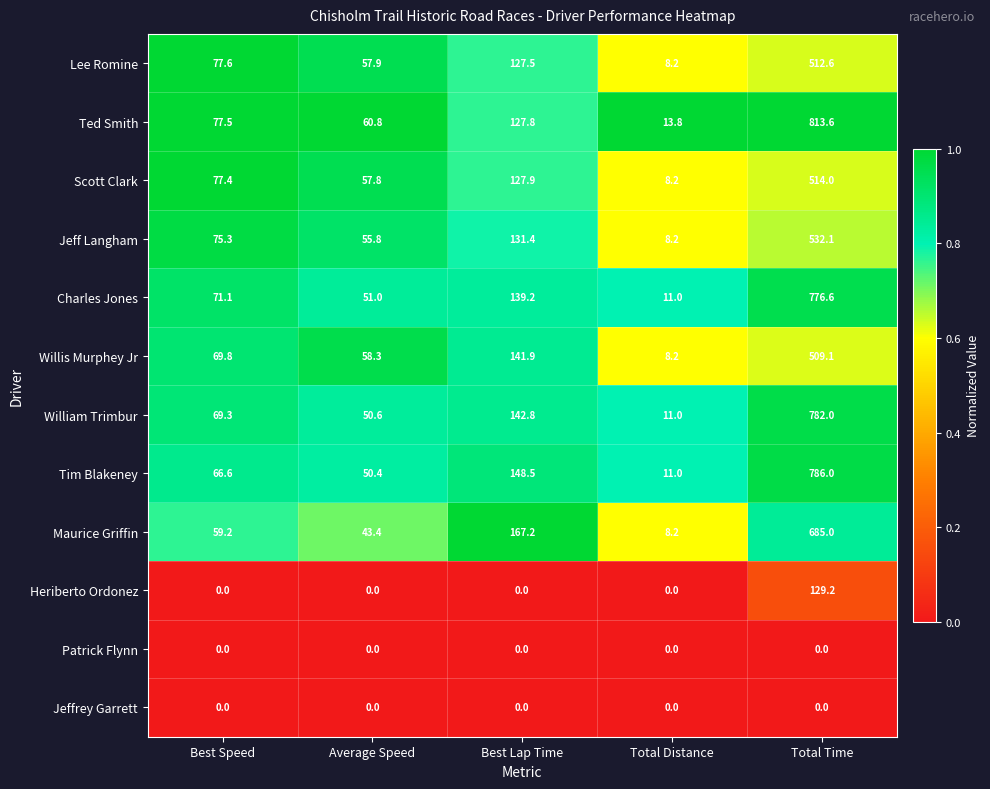

What is the difference between the highest and lowest values at Best Lap Time?

167.2